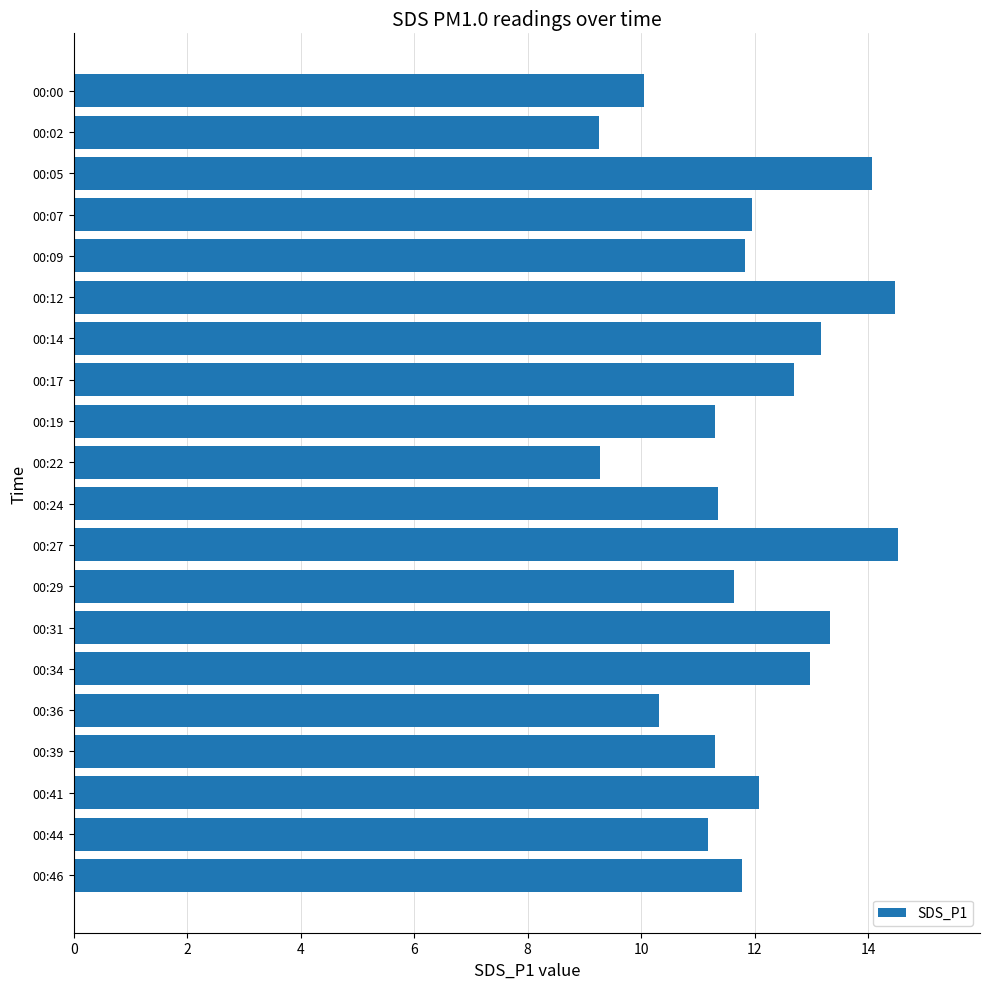

What is the value of the 9th bar from the top?

11.3